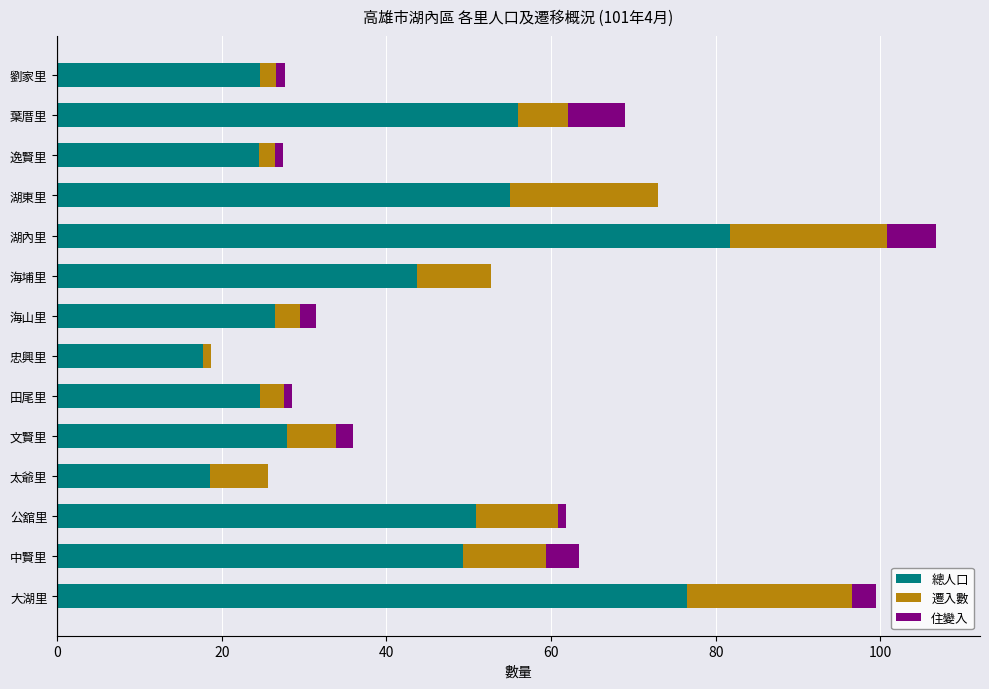

What is the total value across all series at 葉厝里?

69.0